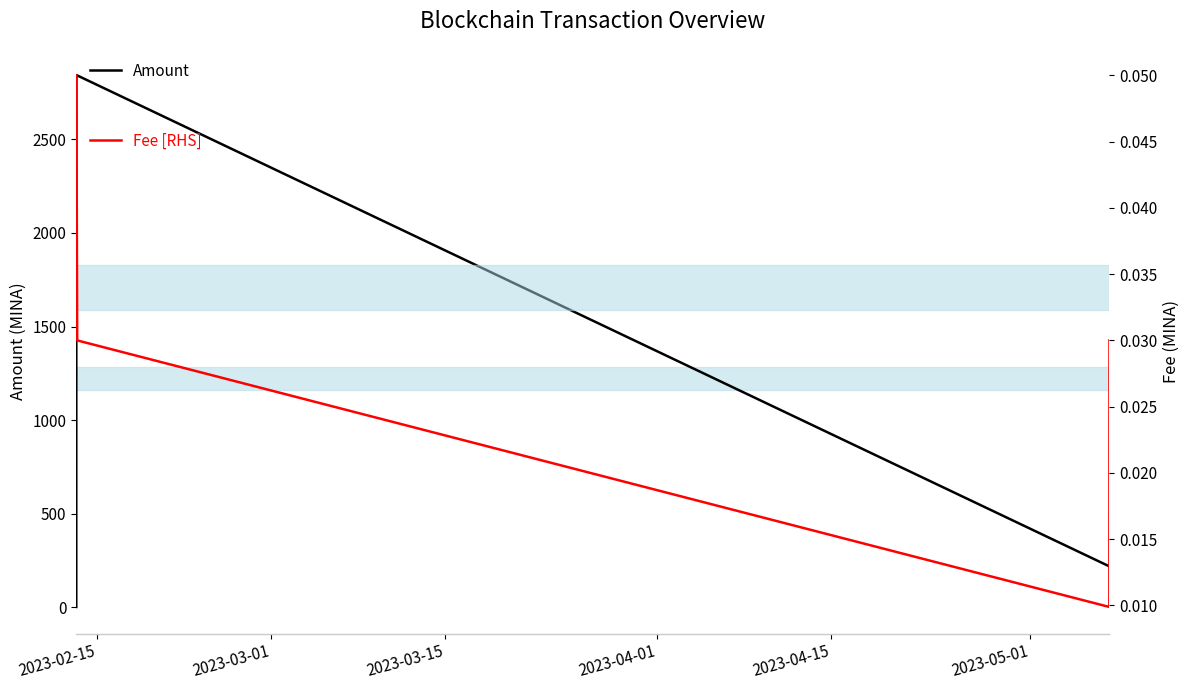

What is the label of the 2nd point from the left?

2023-03-01